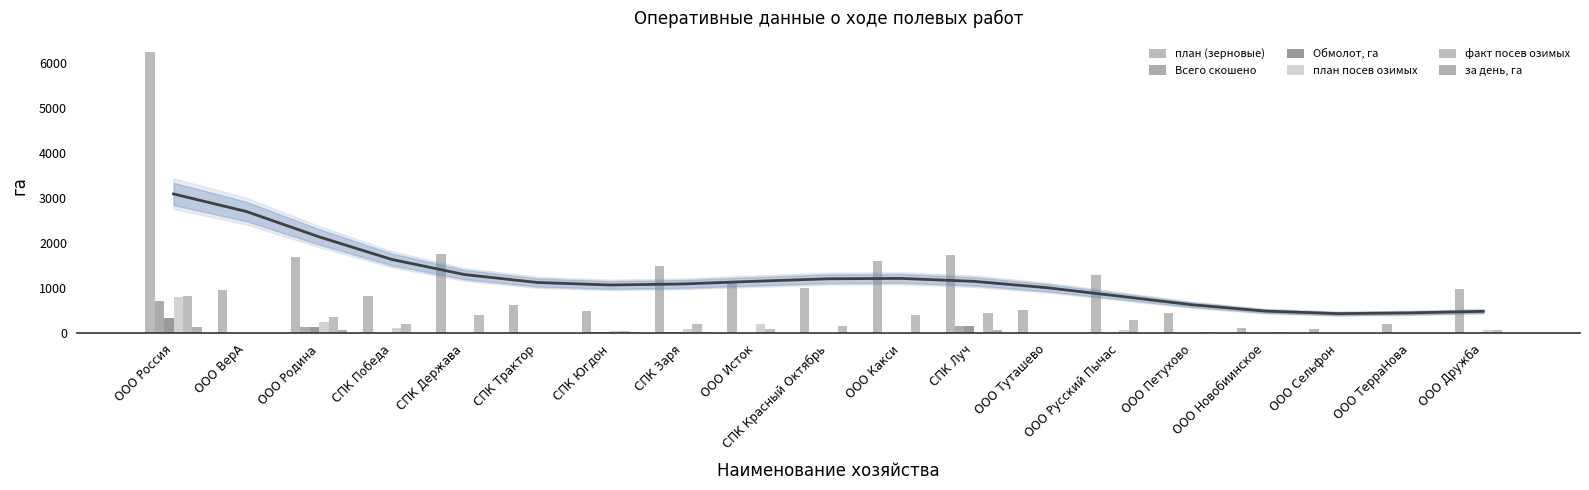

Which series changed the most between ООО Россия and СПК Держава?

план (зерновые)